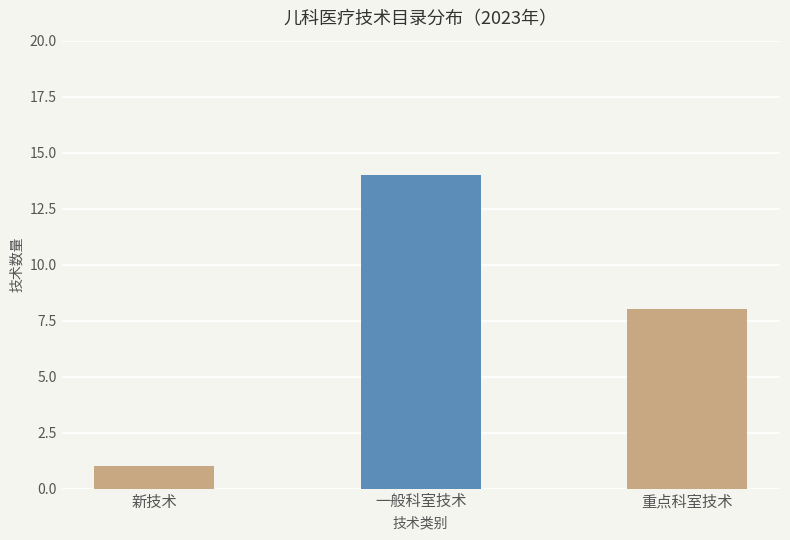

Which category has the highest value across all series?

一般科室技术